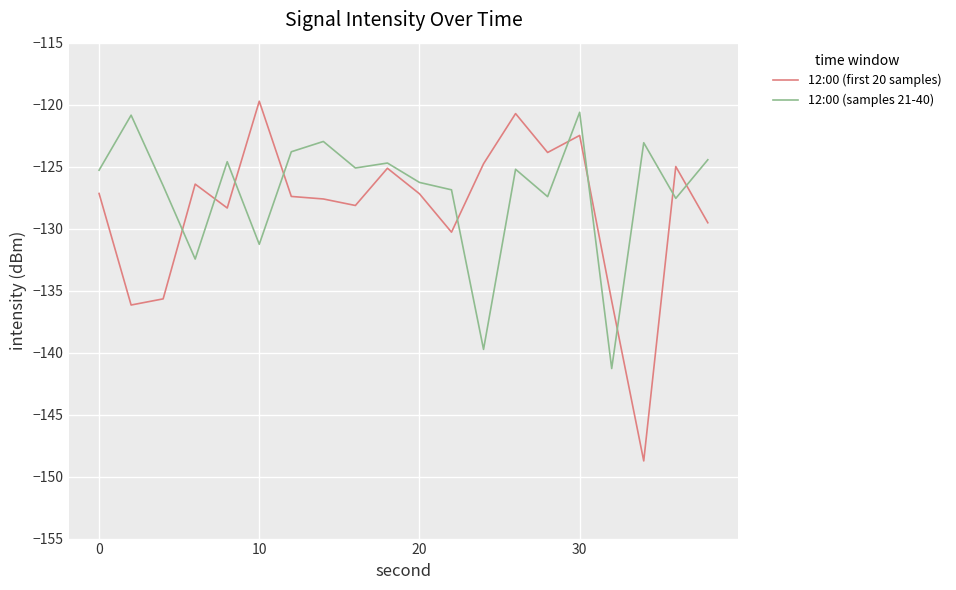

How many values in the 12:00 (first 20 samples) series are below -127?

12